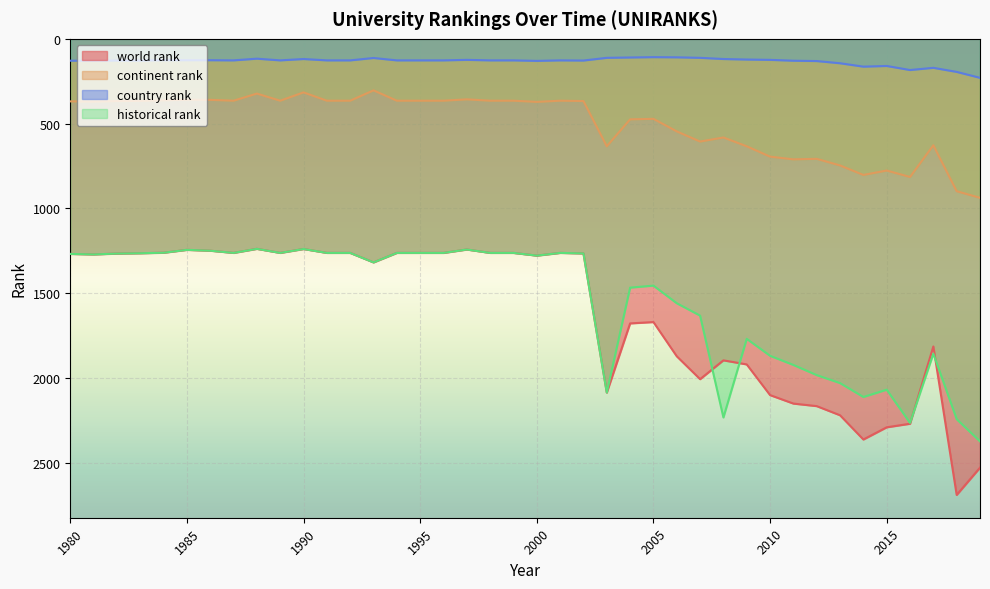

Reading left to right, transcribe all the data shown in this chart.

world rank: 1980=1269	1981=1272	1982=1267	1983=1265	1984=1262	1985=1245	1986=1250	1987=1263	1988=1239	1989=1263	1990=1240	1991=1263	1992=1263	1993=1319	1994=1263	1995=1263	1996=1263	1997=1243	1998=1263	1999=1263	2000=1279	2001=1263	2002=1266	2003=2087	2004=1679	2005=1671	2006=1873	2007=2008	2008=1897	2009=1921	2010=2102	2011=2152	2012=2167	2013=2221	2014=2364	2015=2292	2016=2271	2017=1815	2018=2691	2019=2530
continent rank: 1980=369	1981=370	1982=367	1983=366	1984=363	1985=359	1986=360	1987=365	1988=323	1989=365	1990=316	1991=365	1992=365	1993=304	1994=365	1995=365	1996=365	1997=357	1998=365	1999=365	2000=372	2001=365	2002=367	2003=634	2004=475	2005=472	2006=546	2007=606	2008=582	2009=634	2010=695	2011=711	2012=708	2013=747	2014=803	2015=777	2016=815	2017=628	2018=899	2019=938
country rank: 1980=129	1981=129	1982=128	1983=128	1984=126	1985=126	1986=126	1987=127	1988=117	1989=127	1990=119	1991=127	1992=127	1993=113	1994=127	1995=127	1996=127	1997=124	1998=127	1999=127	2000=130	2001=127	2002=128	2003=112	2004=110	2005=108	2006=109	2007=112	2008=119	2009=122	2010=124	2011=129	2012=131	2013=144	2014=164	2015=160	2016=184	2017=171	2018=195	2019=230
historical rank: 1980=1269	1981=1272	1982=1267	1983=1265	1984=1262	1985=1245	1986=1250	1987=1263	1988=1239	1989=1263	1990=1240	1991=1263	1992=1263	1993=1319	1994=1263	1995=1263	1996=1263	1997=1243	1998=1263	1999=1263	2000=1279	2001=1263	2002=1266	2003=2087	2004=1468	2005=1456	2006=1560	2007=1633	2008=2234	2009=1770	2010=1870	2011=1924	2012=1984	2013=2031	2014=2113	2015=2070	2016=2266	2017=1858	2018=2244	2019=2375